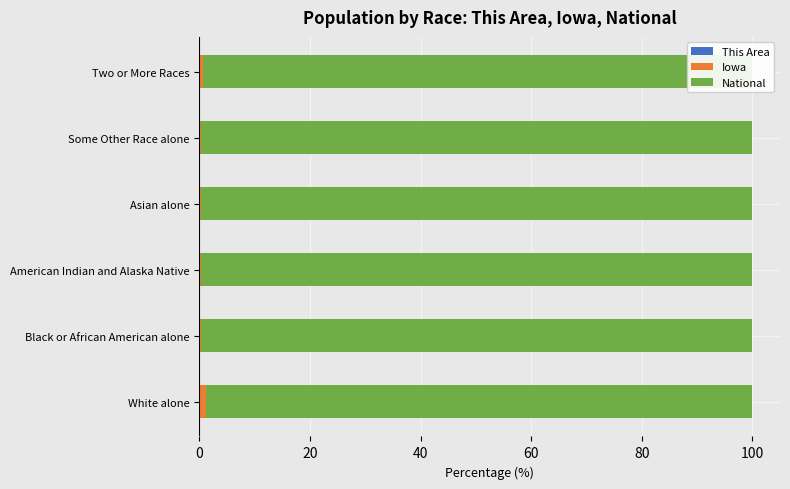

Is the value of National at Asian alone greater than the value of This Area at Black or African American alone?

Yes